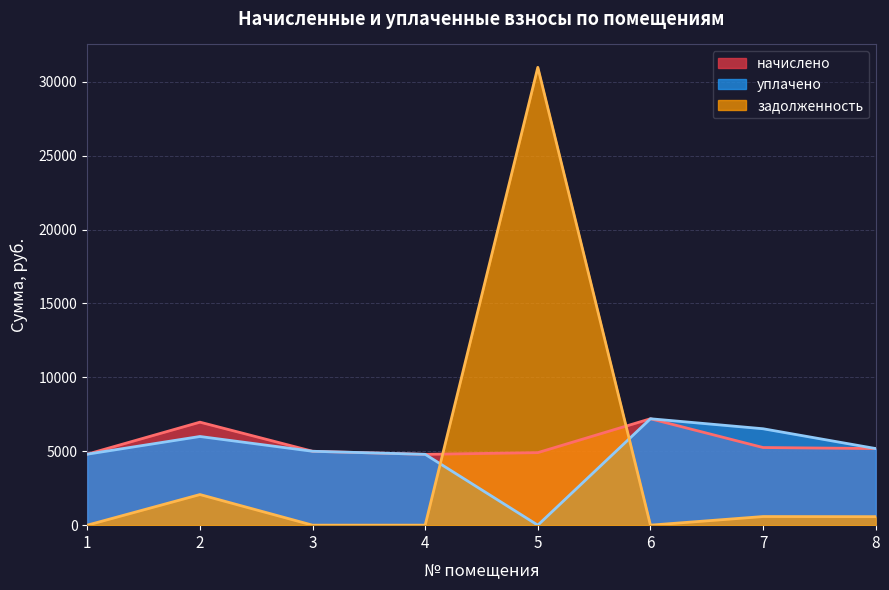

True or false: начислено and уплачено intersect in this chart.

False